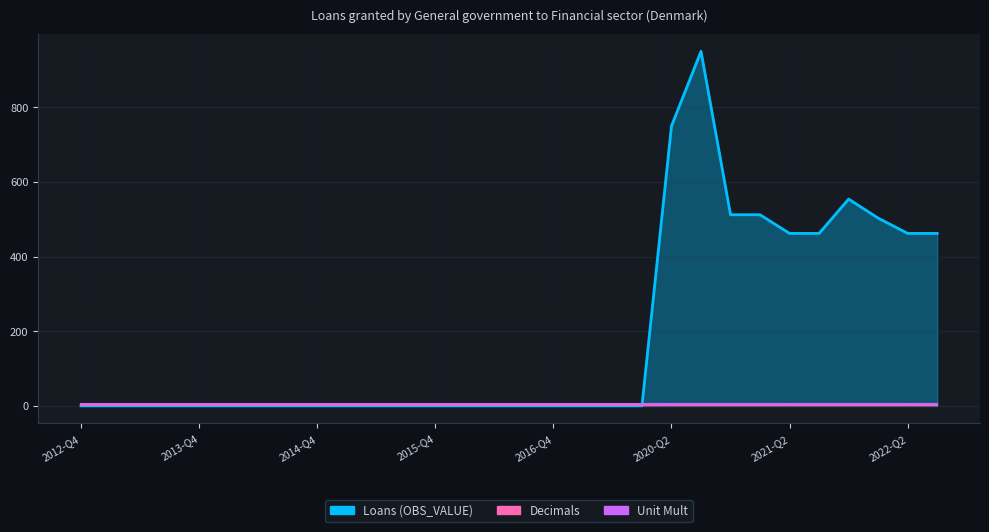

What is the sum of the Unit Mult values at 2015-Q4 and 2014-Q4?

12